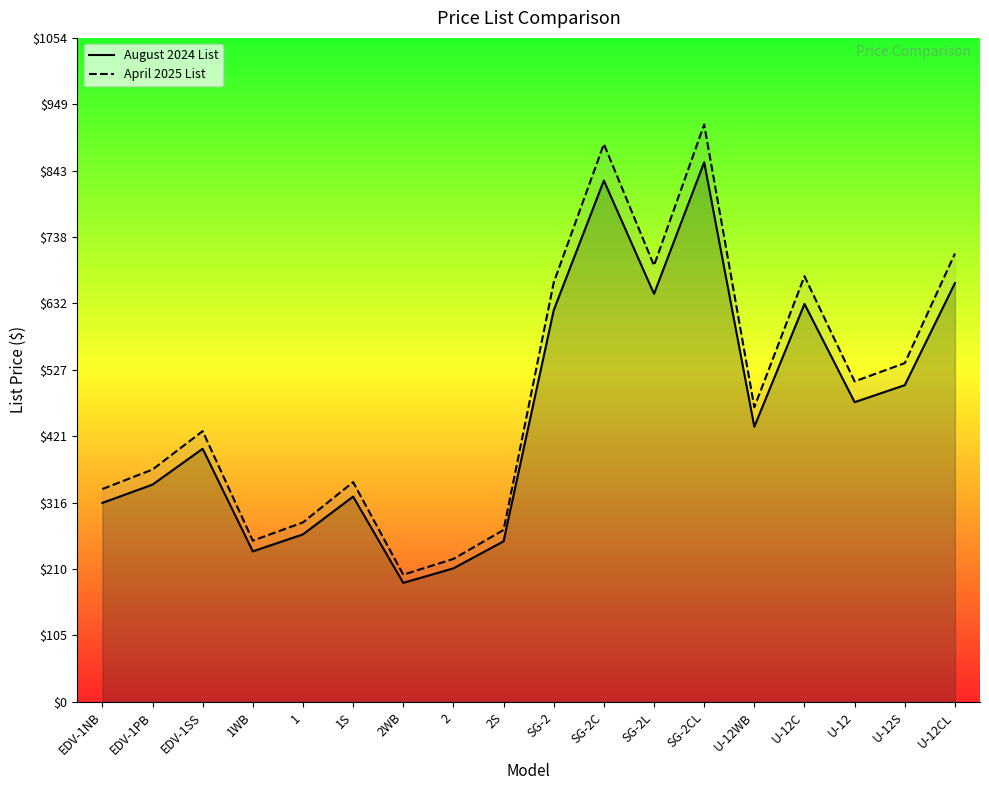

What is the sum of all August 2024 List values?

8218